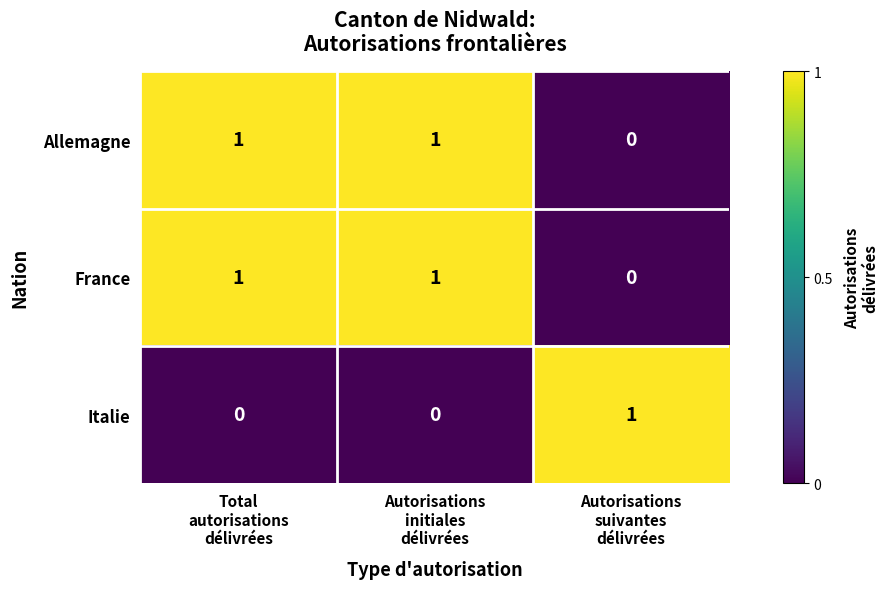

At how many categories does at least one series exceed 0?

3